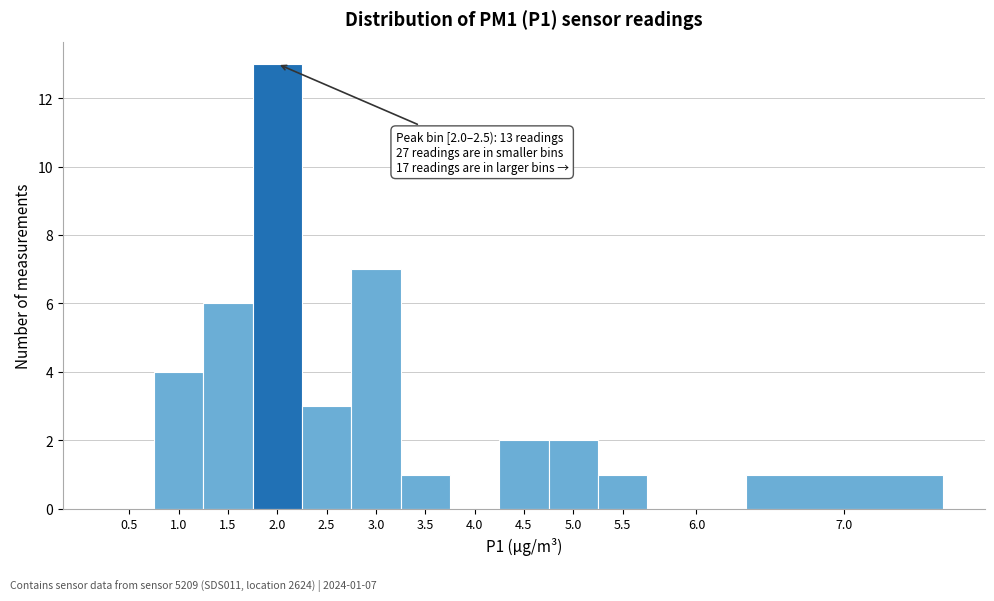

Reading right to left, transcribe all the data shown in this chart.

7.0=1	6.0=0	5.5=1	5.0=2	4.5=2	4.0=0	3.5=1	3.0=7	2.5=3	2.0=13	1.5=6	1.0=4	0.5=0